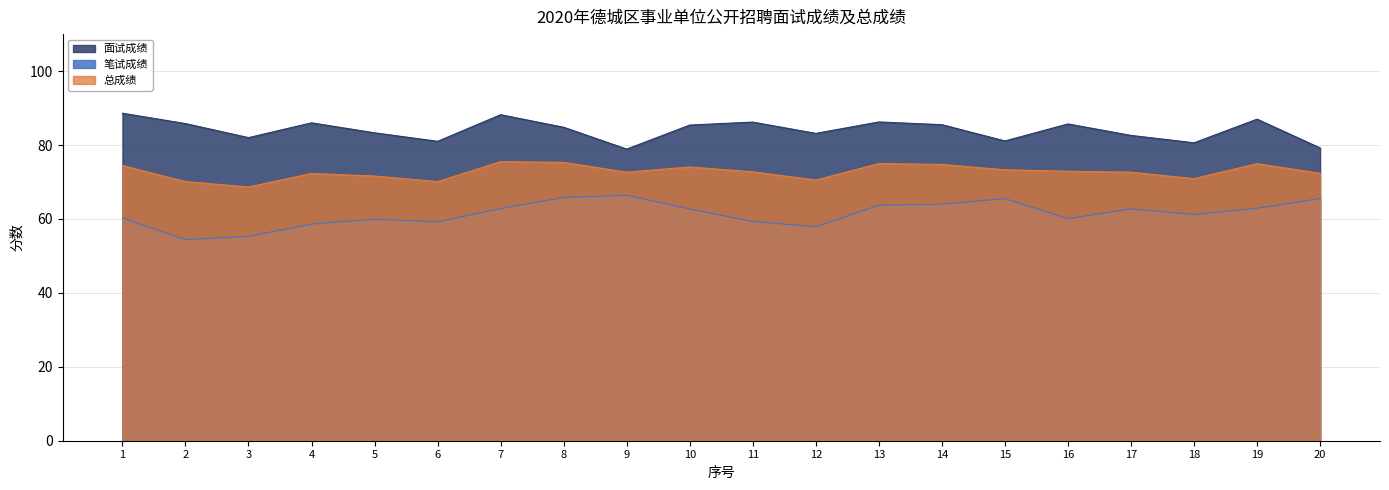

Rank the series by their maximum value, from lowest to highest.

笔试成绩, 总成绩, 面试成绩